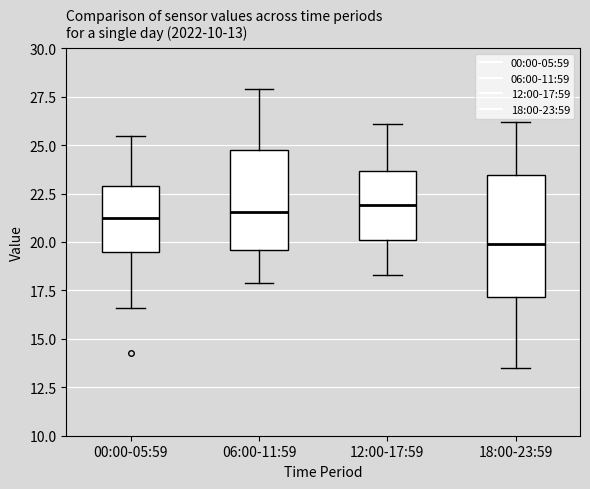

Comparing the boxes themselves (not the whiskers), which one is the tallest?

18:00-23:59